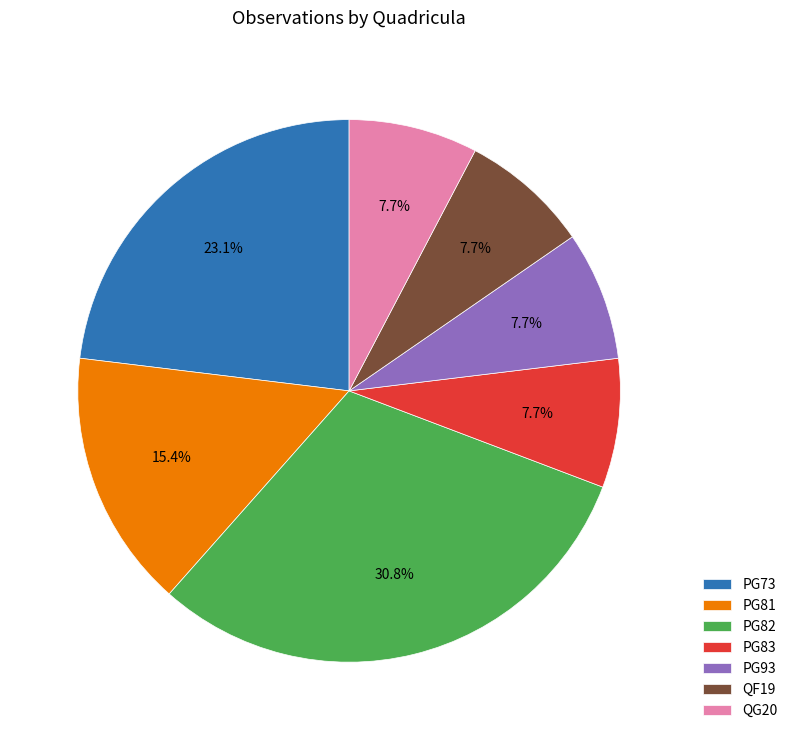

Is the sum of QG20 and PG93 greater than half?

No